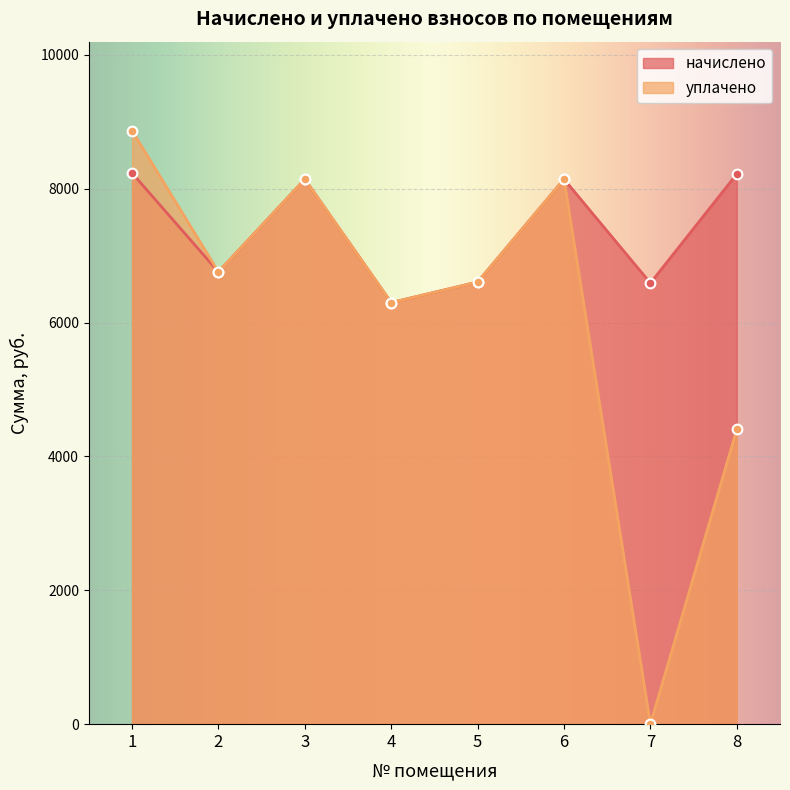

What are all the series names shown in the legend?

начислено, уплачено